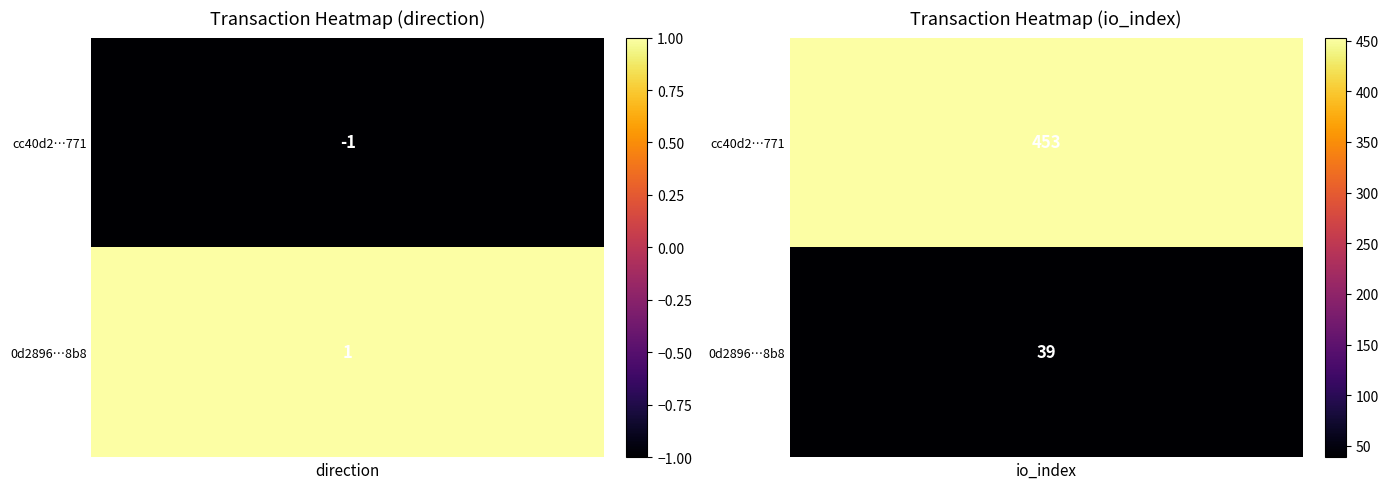

What is the highest value of the 0d28965a3b9733e57fc013543bd7e5fc65469b8 series?

39